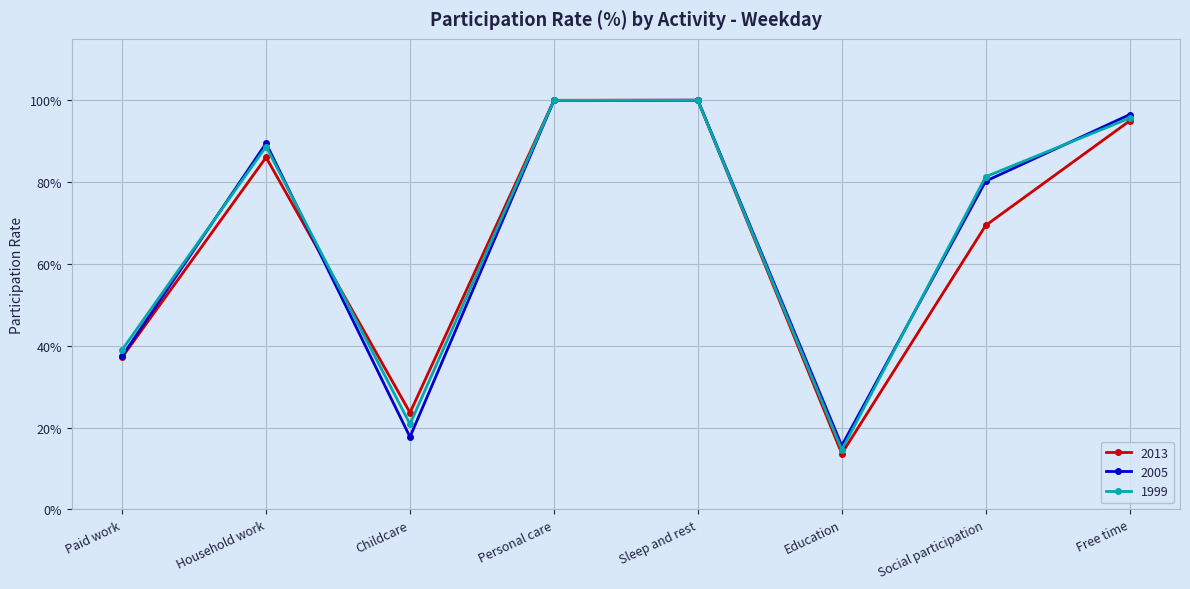

What position from the right is Household work?

7